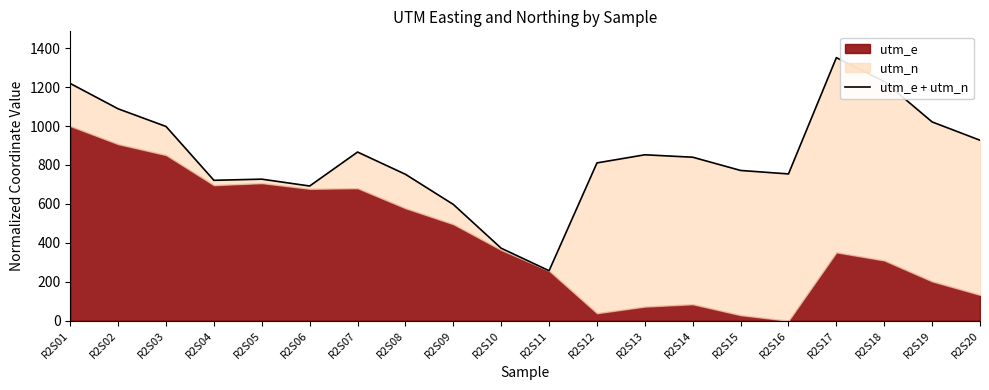

List the labels in order of value, smallest first.

R2S11, R2S10, R2S09, R2S06, R2S04, R2S05, R2S08, R2S16, R2S15, R2S12, R2S14, R2S13, R2S07, R2S20, R2S03, R2S19, R2S02, R2S01, R2S18, R2S17